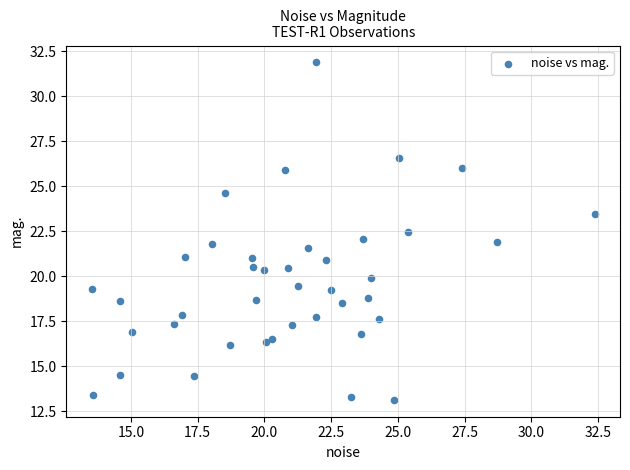

What is the range of Y values (max minus min)?

18.7